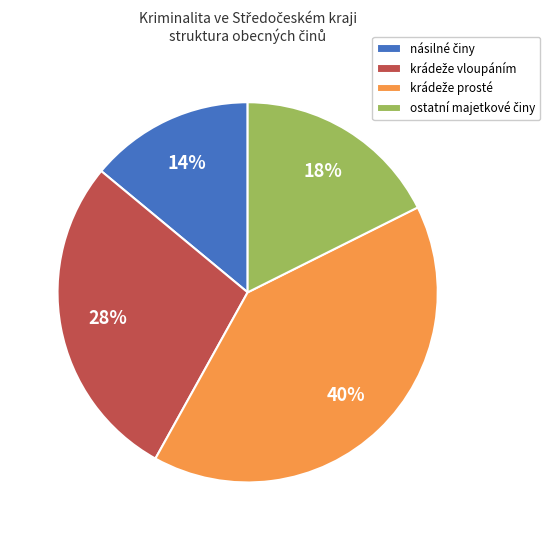

Is there any slice that represents more than half of the pie?

No